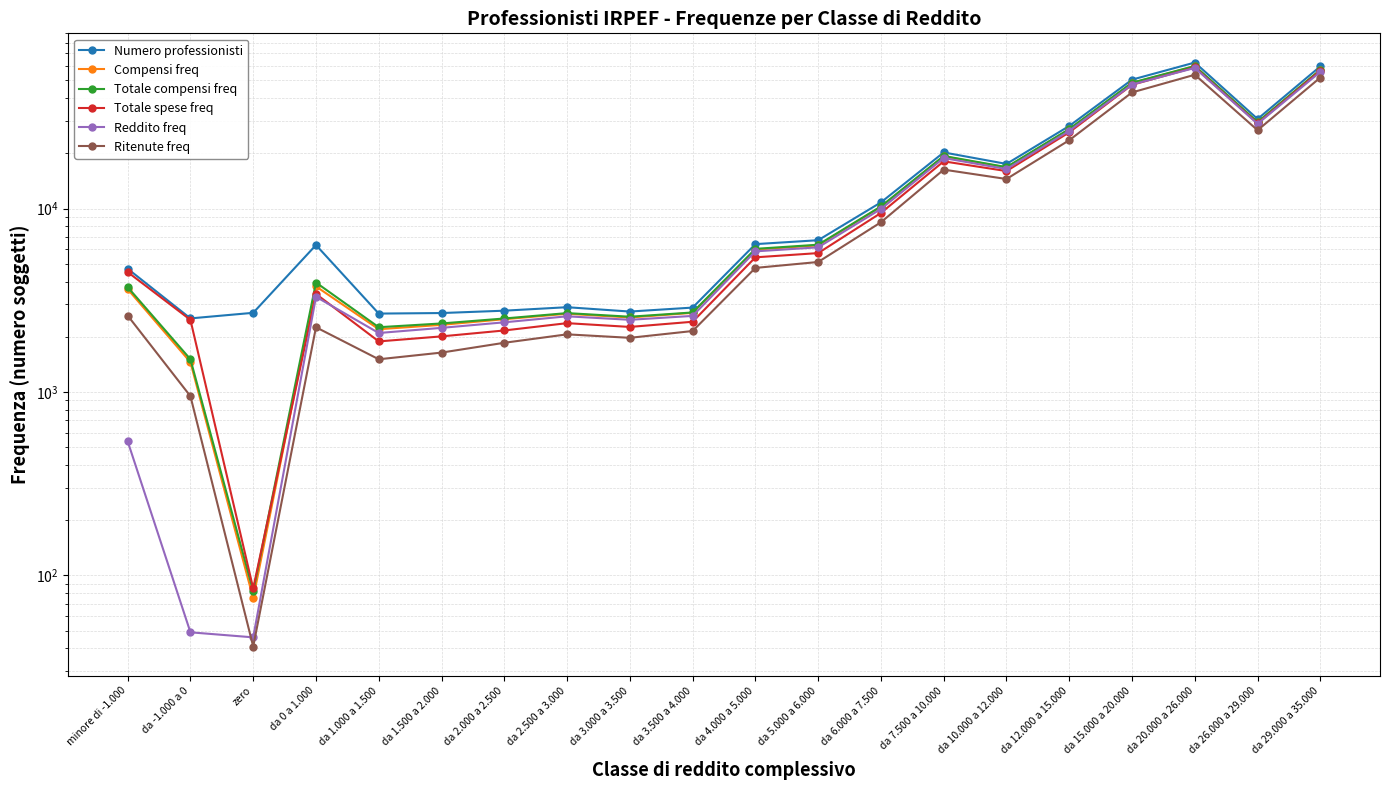

Which series has the largest total across all categories?

Numero professionisti